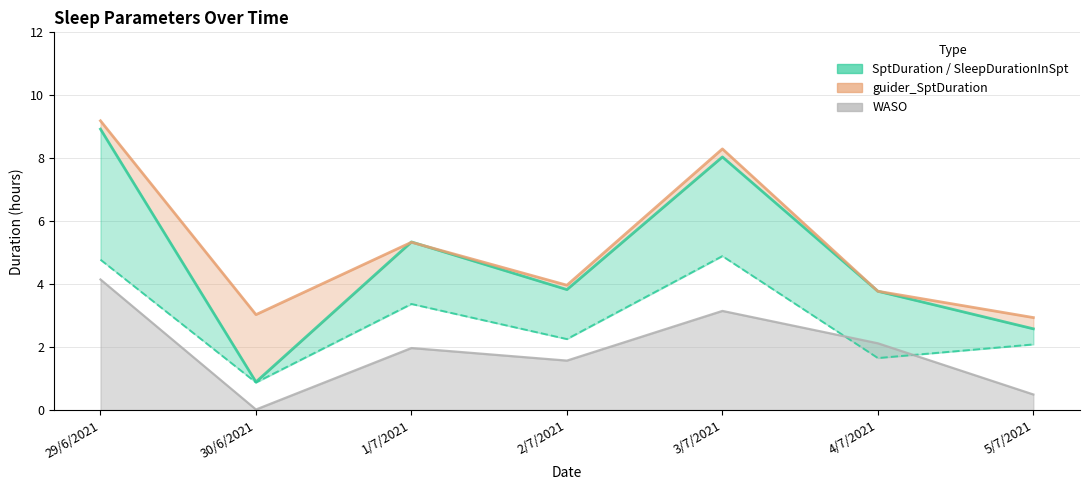

At which label does SptDuration reach its minimum?

30/6/2021